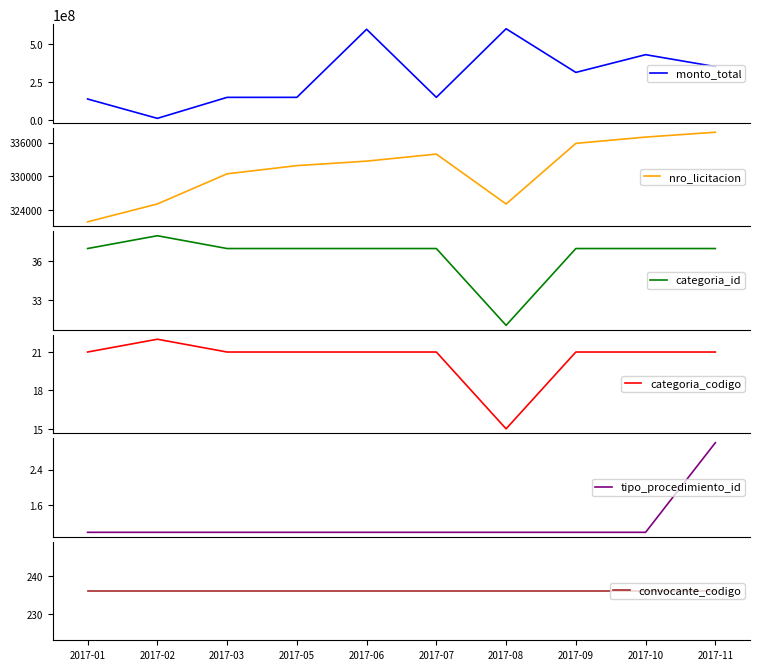

Reading right to left, what are all the values shown in this chart?

monto_total: 2017-11=351893600	2017-10=429850000	2017-09=313981300	2017-08=599113286	2017-07=151100000	2017-06=595616500	2017-05=151098500	2017-03=151005000	2017-02=13880000	2017-01=140268600
nro_licitacion: 2017-11=337832	2017-10=336972	2017-09=335849	2017-08=325050	2017-07=333942	2017-06=332684	2017-05=331884	2017-03=330427	2017-02=325060	2017-01=321872
categoria_id: 2017-11=37	2017-10=37	2017-09=37	2017-08=31	2017-07=37	2017-06=37	2017-05=37	2017-03=37	2017-02=38	2017-01=37
categoria_codigo: 2017-11=21	2017-10=21	2017-09=21	2017-08=15	2017-07=21	2017-06=21	2017-05=21	2017-03=21	2017-02=22	2017-01=21
tipo_procedimiento_id: 2017-11=3	2017-10=1	2017-09=1	2017-08=1	2017-07=1	2017-06=1	2017-05=1	2017-03=1	2017-02=1	2017-01=1
convocante_codigo: 2017-11=236	2017-10=236	2017-09=236	2017-08=236	2017-07=236	2017-06=236	2017-05=236	2017-03=236	2017-02=236	2017-01=236